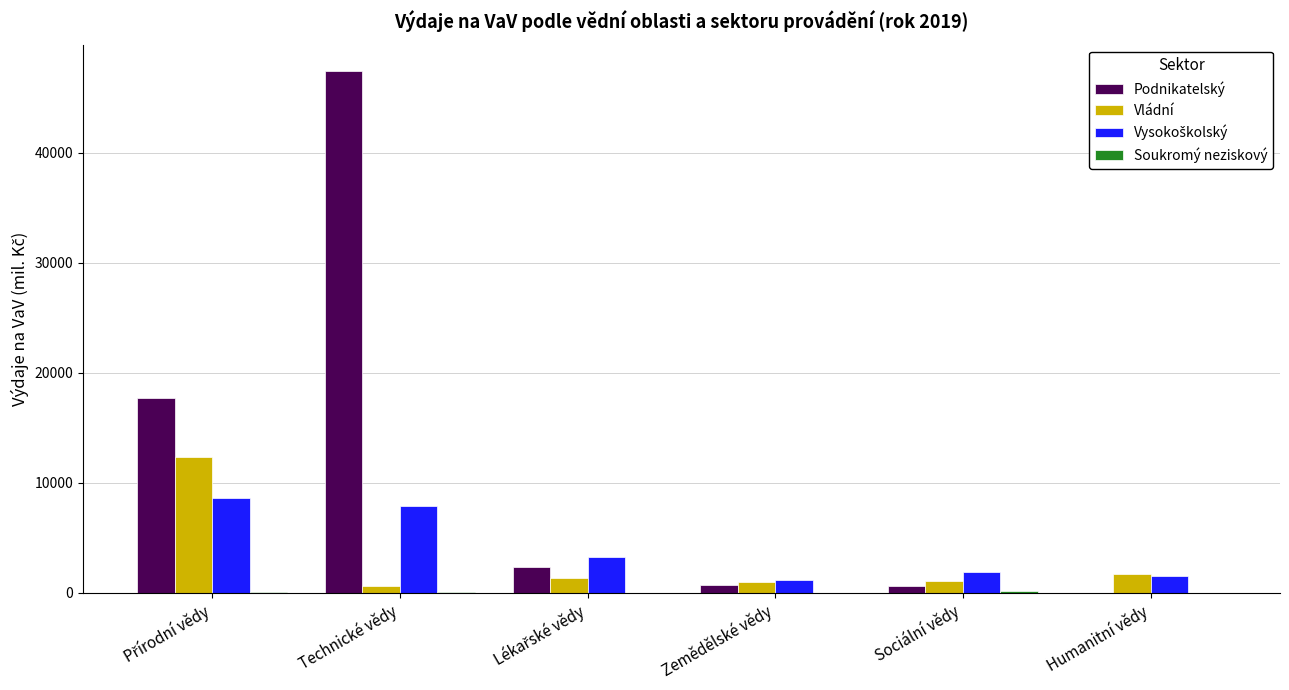

Which series has the largest total across all categories?

Podnikatelský